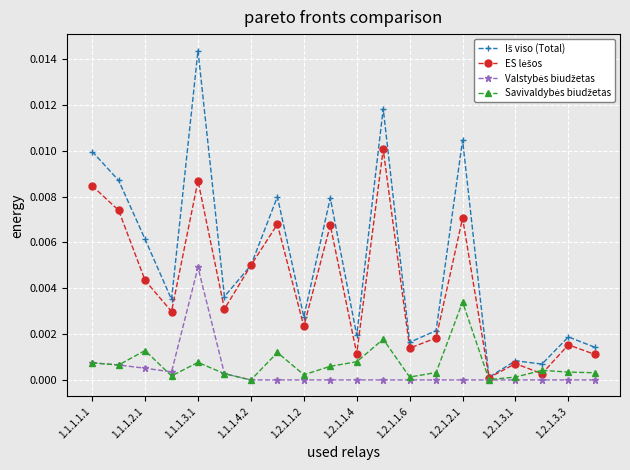

Which series has the widest spread of values?

Iš viso (Total)